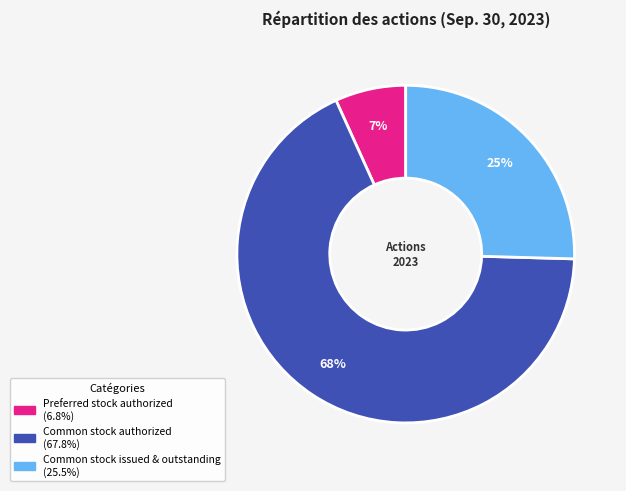

What is the largest slice in the pie chart?

Common stock authorized